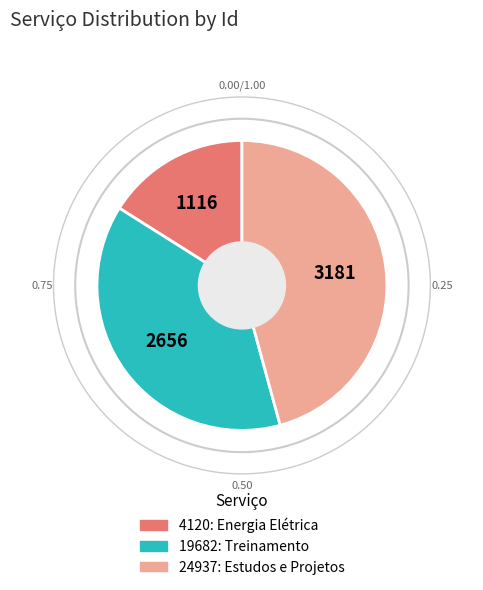

Does any single category account for the majority?

No